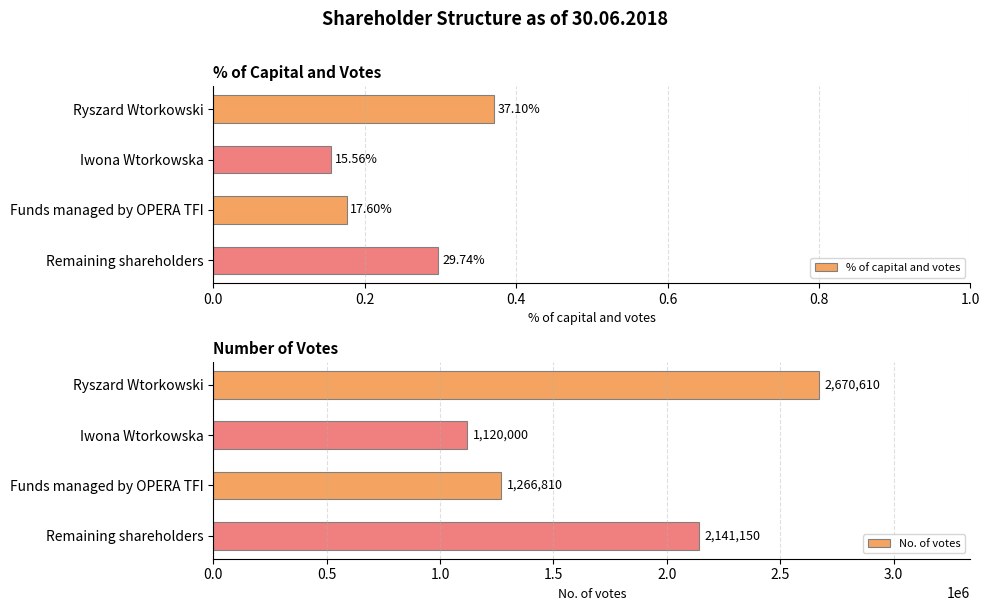

What is the approximate value of No. of votes at Remaining shareholders?

2141150